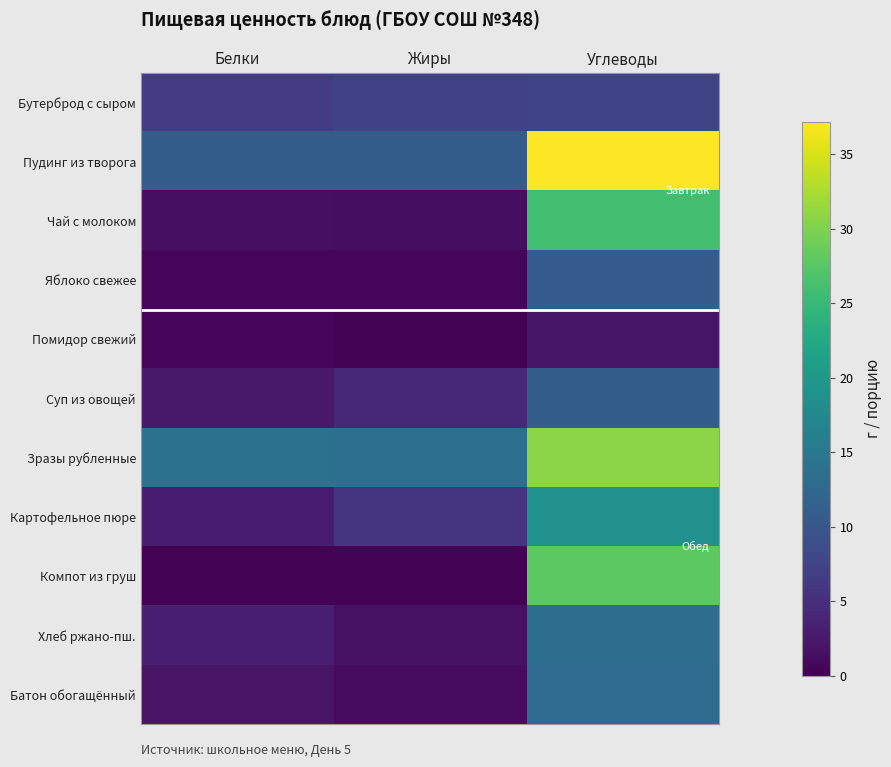

Where is Хлеб ржано-пш. nearest to the value 7?

Белки